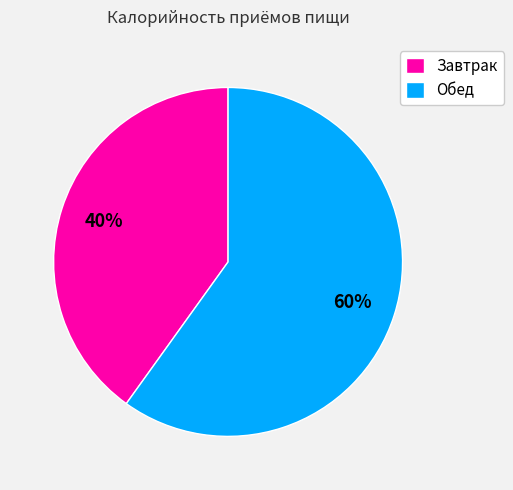

Rank the categories by value from lowest to highest.

Завтрак, Обед